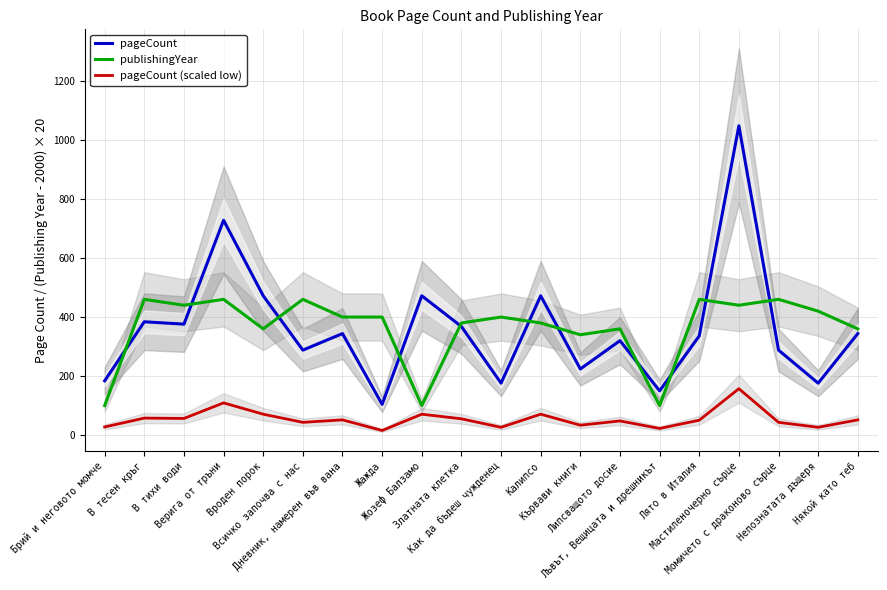

Between В тесен кръг and Момичето с драконово сърце, which is larger?

В тесен кръг